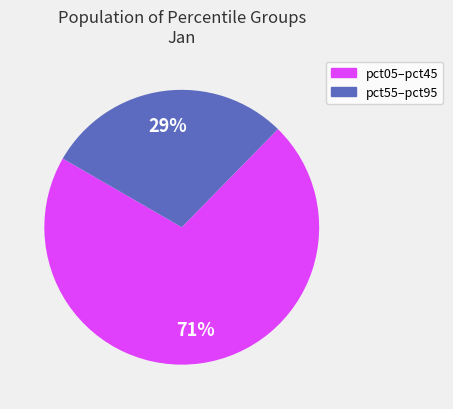

What percentage is the pct55–pct95 slice, to the nearest percent?

29%